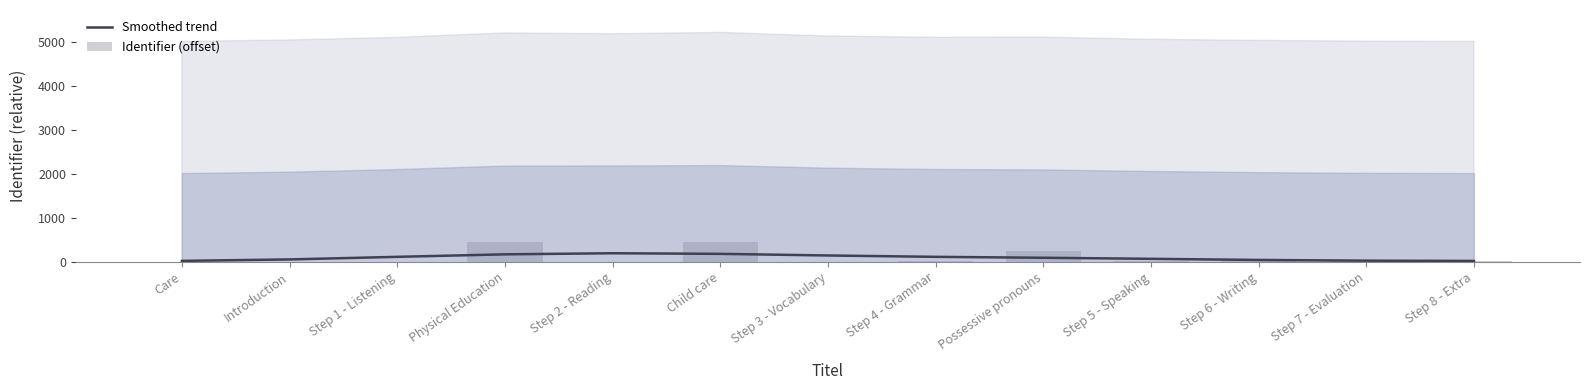

How many bars are there in total?

26